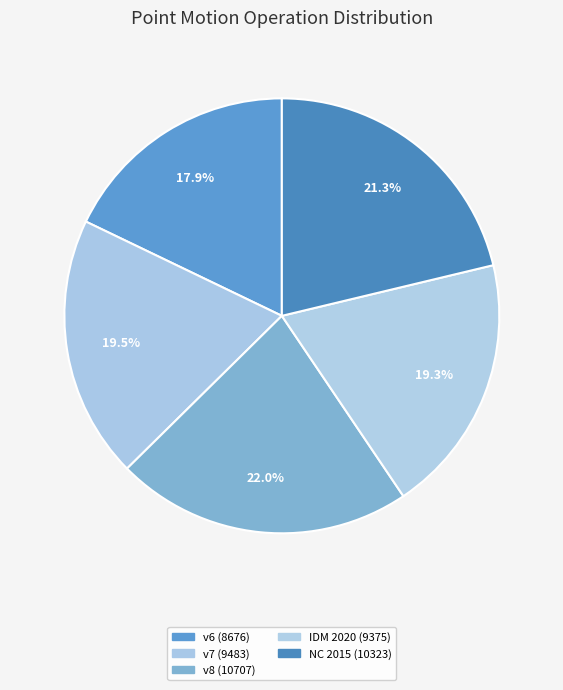

Count the number of slices in the pie.

5